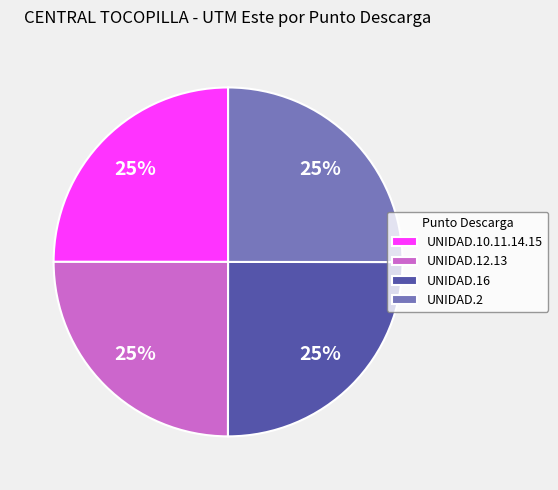

Count the number of slices in the pie.

4